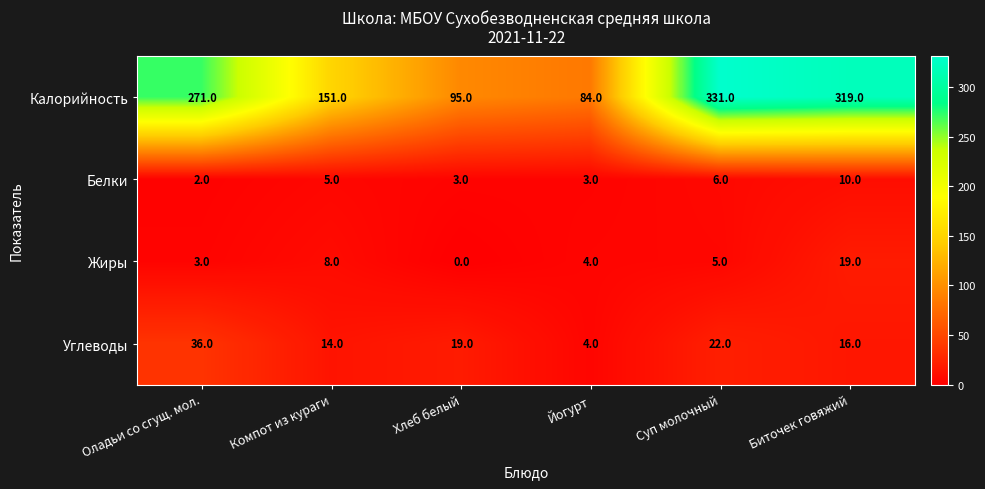

How many categories are shown in the chart?

6